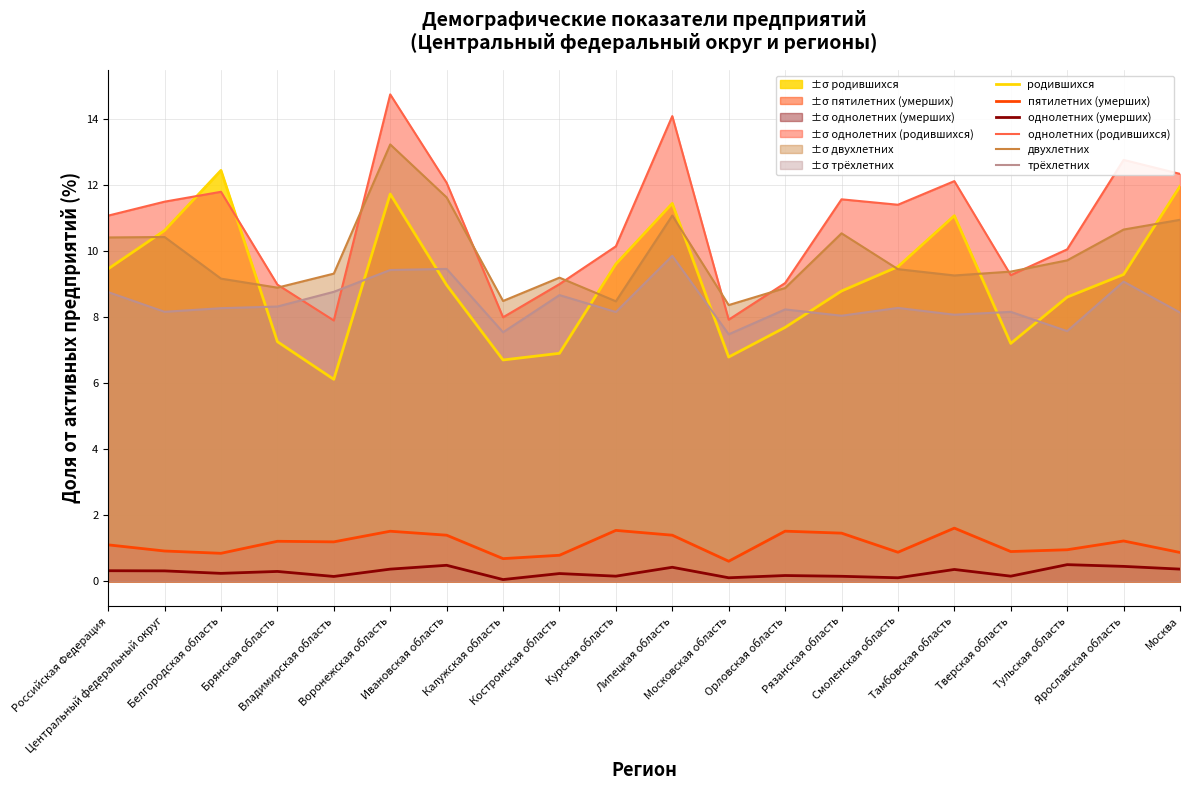

The value of пятилетних (умерших) at Воронежская область is 1.5. True or false?

True